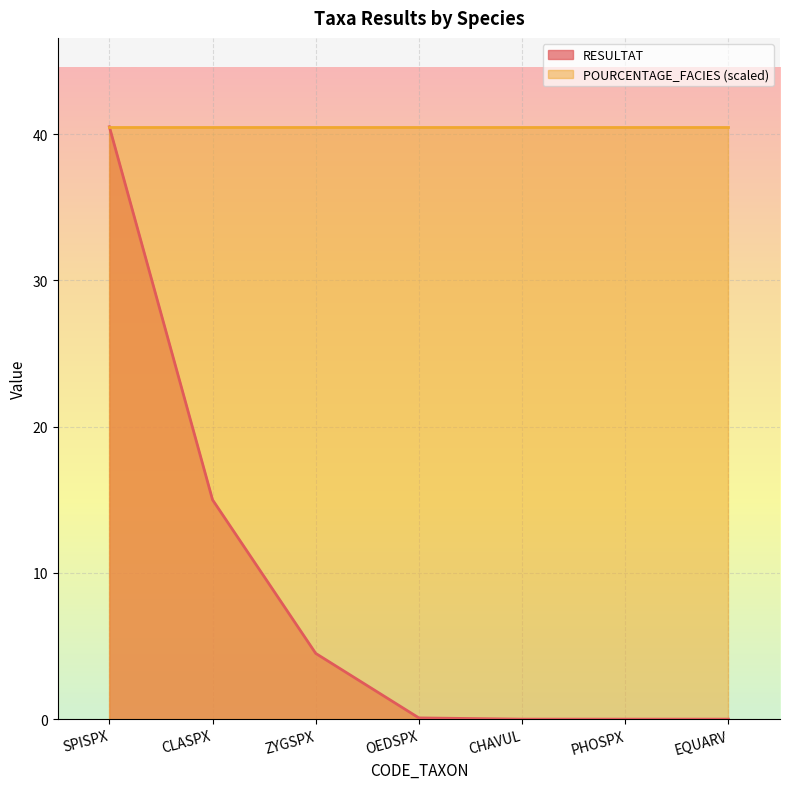

What is the change in value from CLASPX to EQUARV?

-15.0